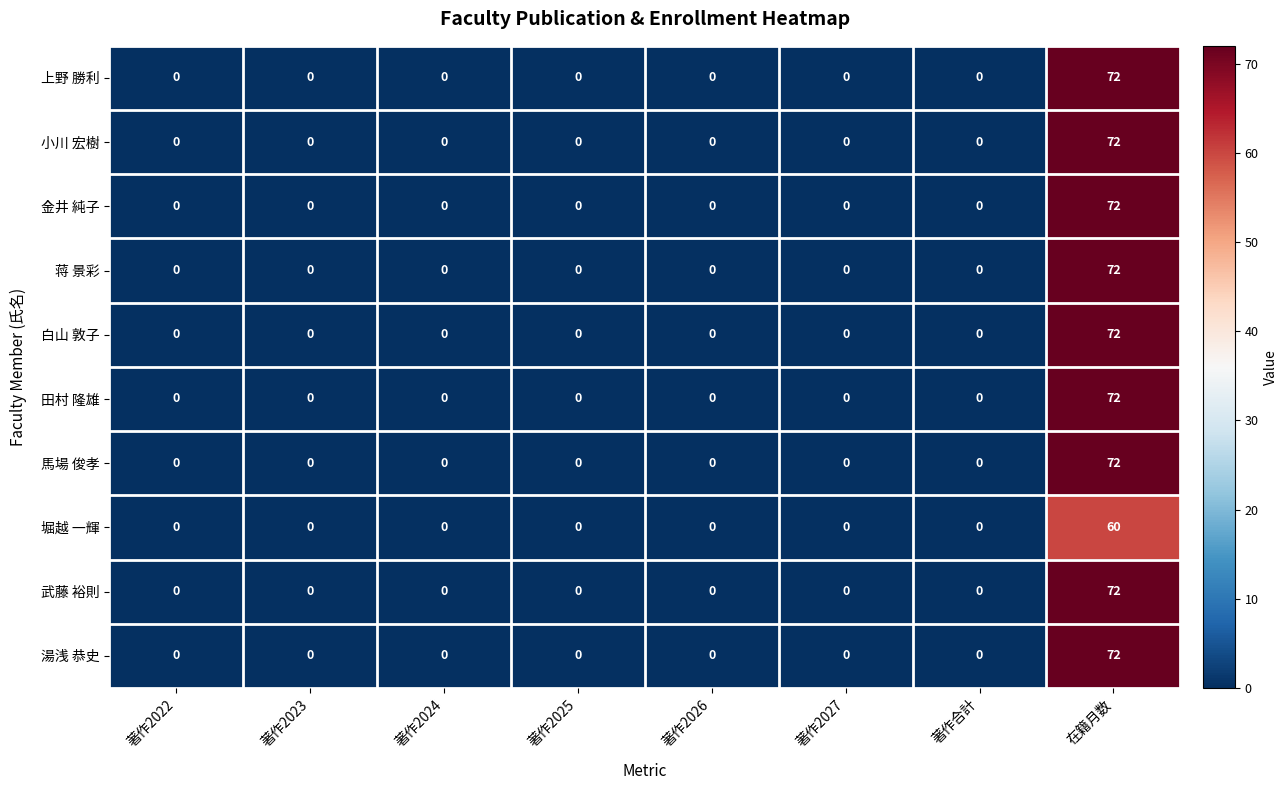

Is it true that 馬場 俊孝 equals -40 at 著作2026?

False